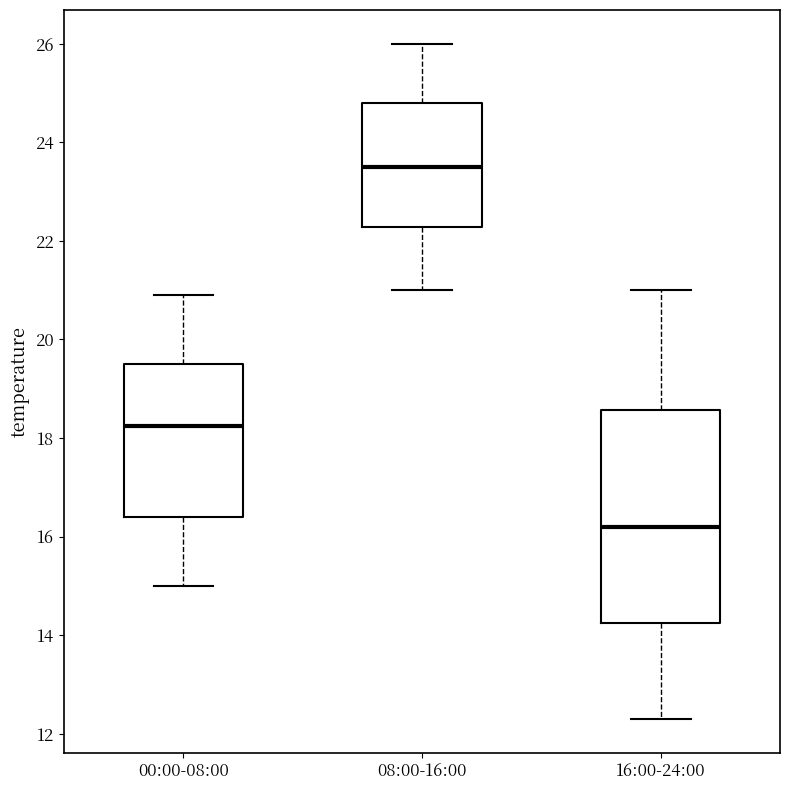

Reading left to right, read every box against the y-axis: the position of its median line, the range the box covers, and the ends of its whiskers. The values are not printed on the chart, so give them approximately, as read against the axis.

00:00-08:00: median 18.2, box 16.4 to 19.6, whiskers 15.0 to 21.0
08:00-16:00: median 23.6, box 22.2 to 24.8, whiskers 21.0 to 26.0
16:00-24:00: median 16.2, box 14.2 to 18.6, whiskers 12.4 to 21.0